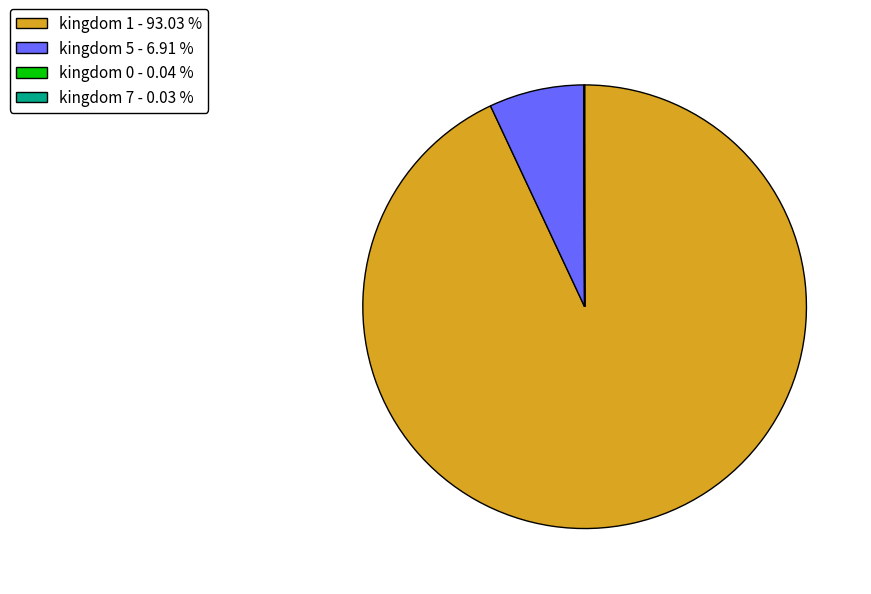

Is there a majority slice in this chart?

Yes